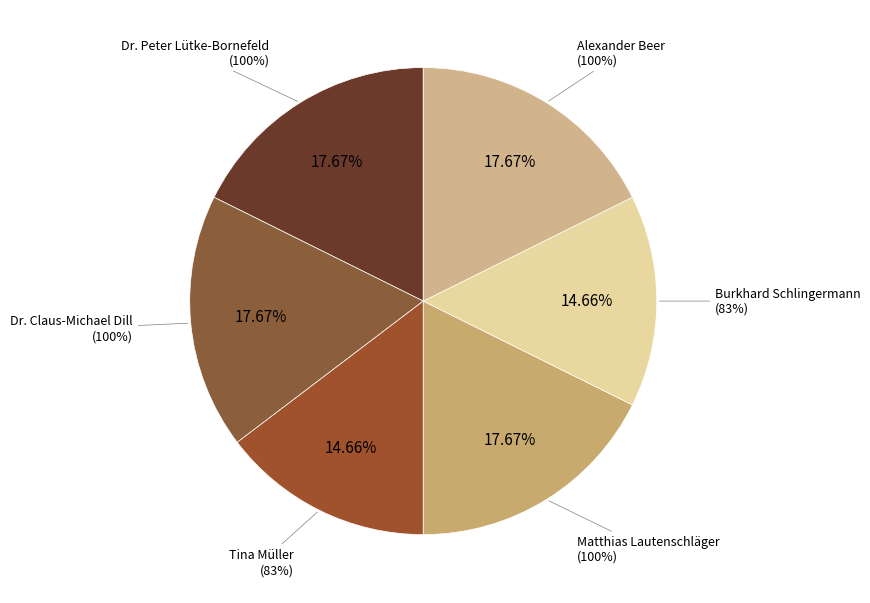

To the nearest percent, what percentage of the pie is Alexander Beer?

18%